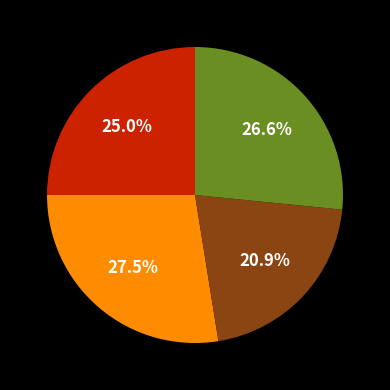

Is there a majority slice in this chart?

No